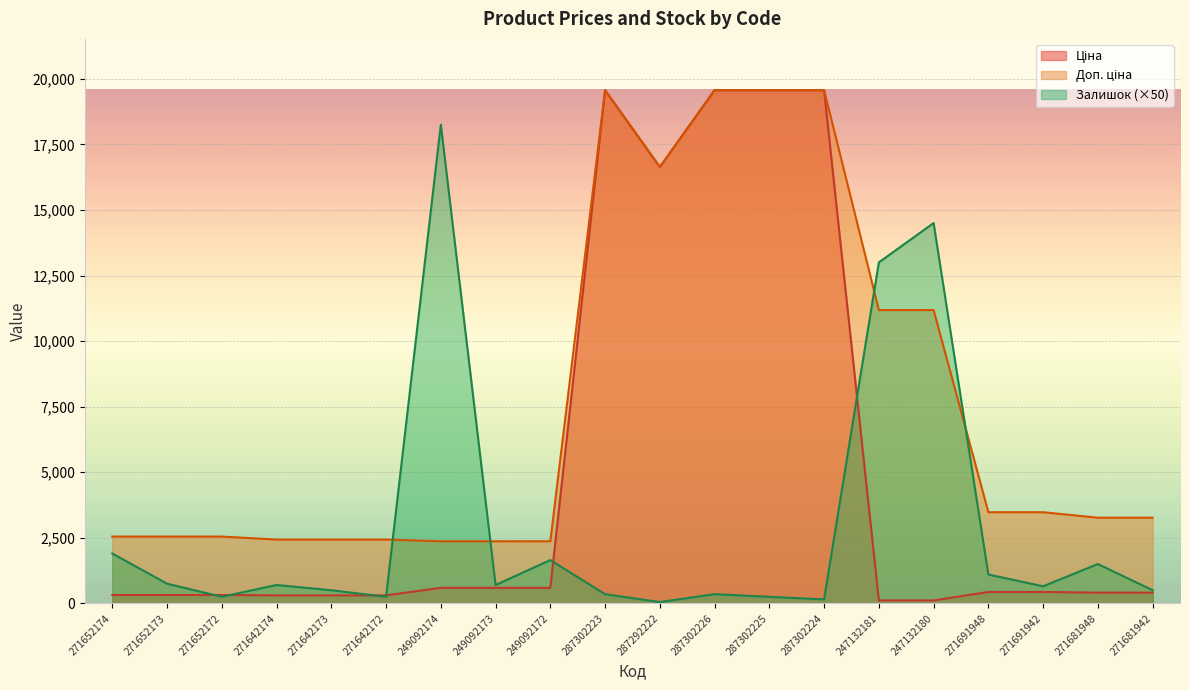

How many values in the Залишок series exceed 700?

8